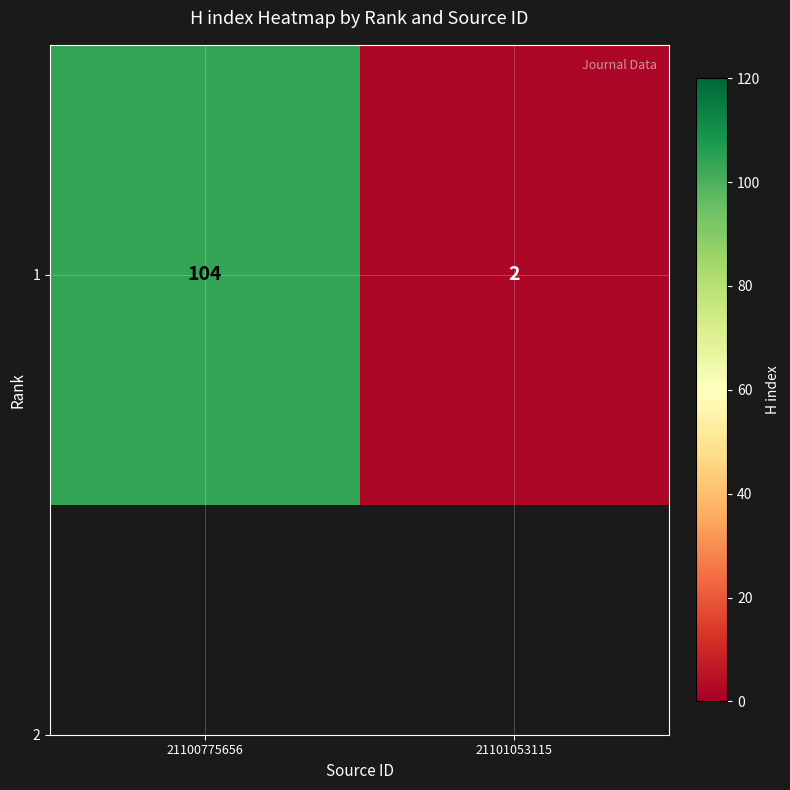

How many data points are less than 104?

1